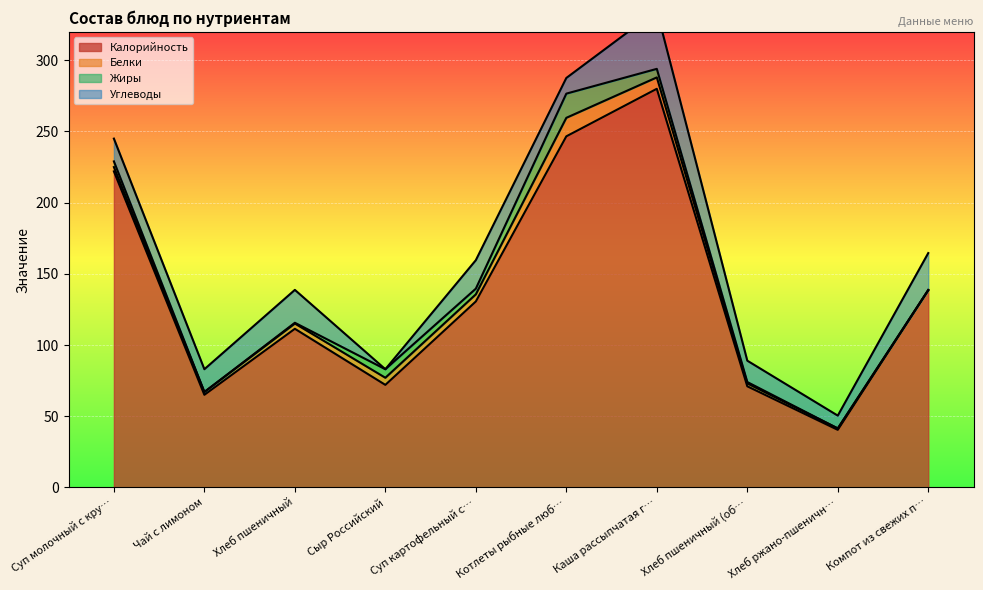

What is the difference between the maximum and minimum values in the Углеводы series?

41.0